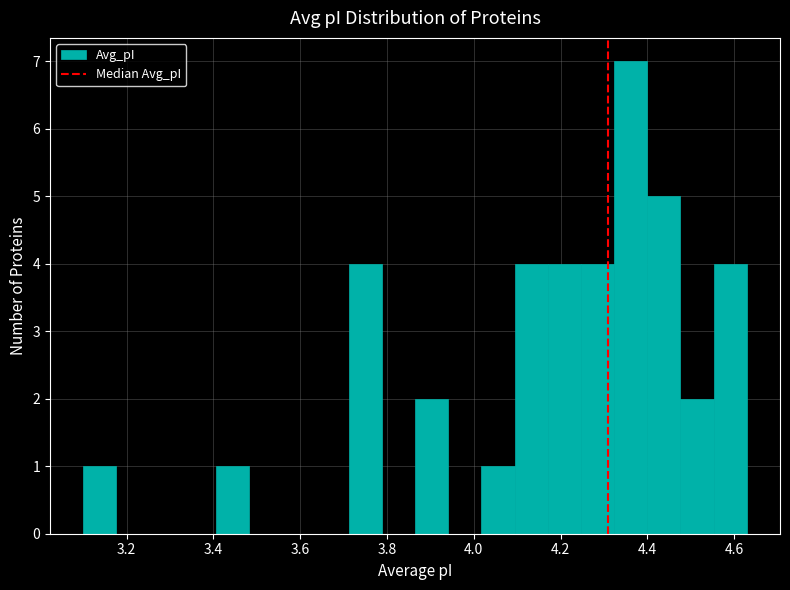

Read against the x-axis, roughly where is the centre of the tallest bar?

4.36